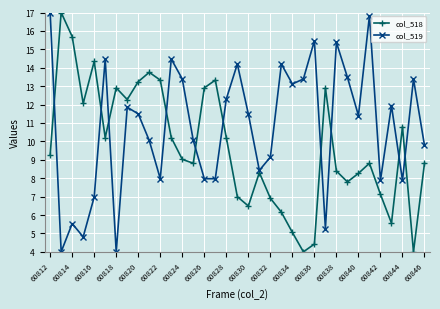

What is the highest value of the col_519 series?

17.0